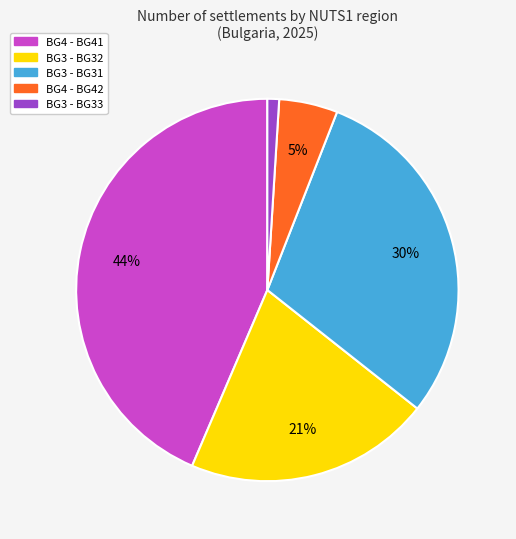

Count the number of slices in the pie.

5